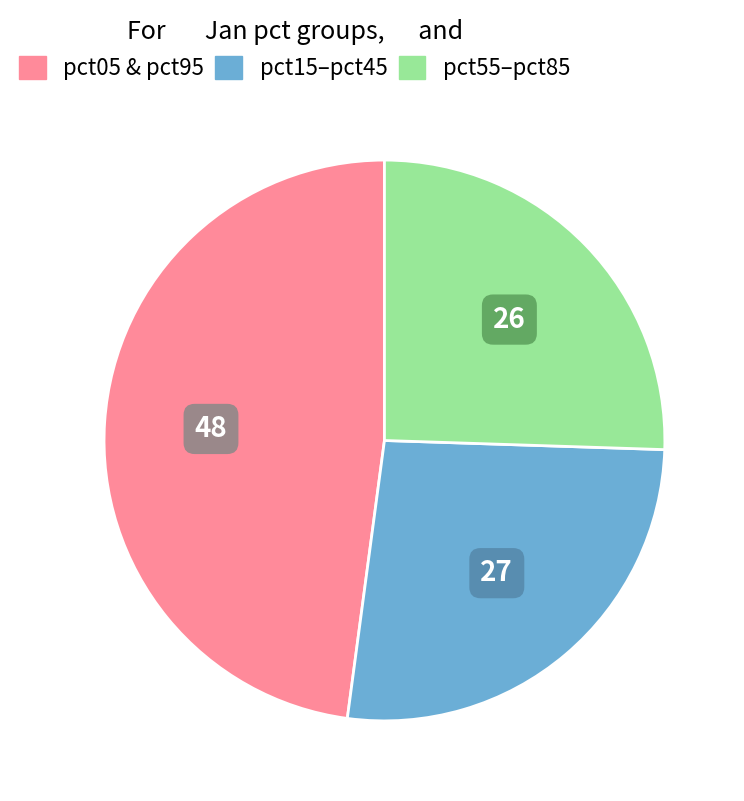

Does any single category account for the majority?

No